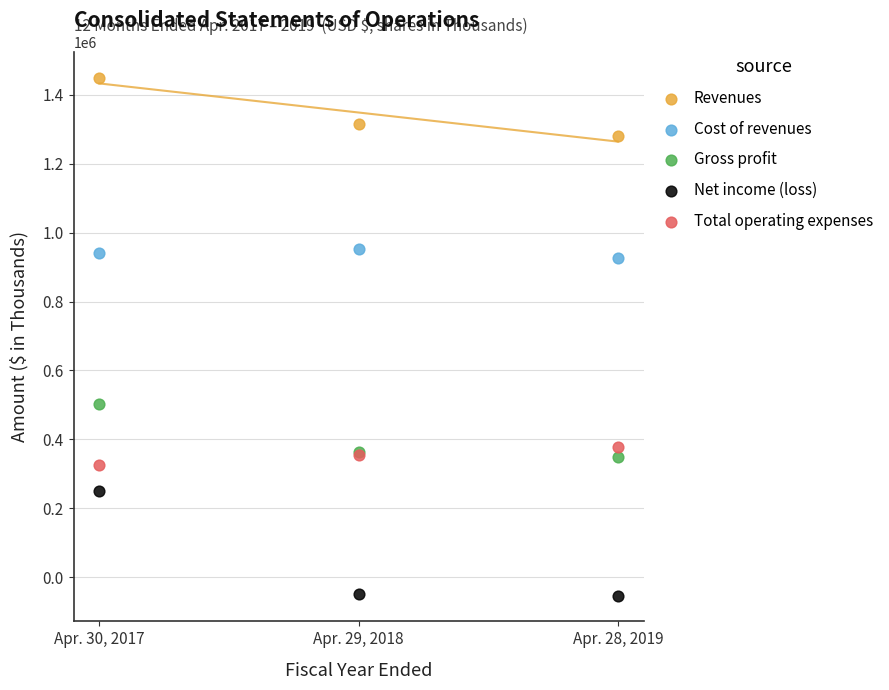

Which series contains the lowest Y value?

Net income (loss)